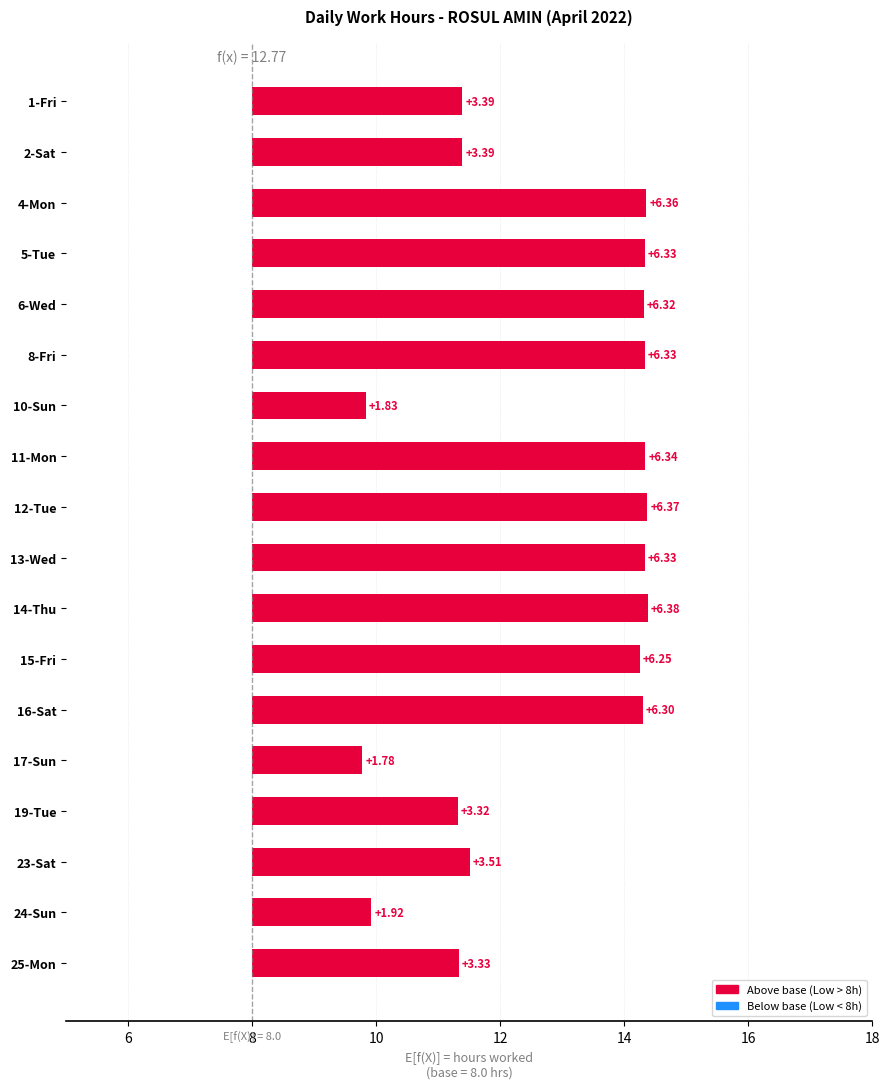

Does the chart contain stacked bars?

No